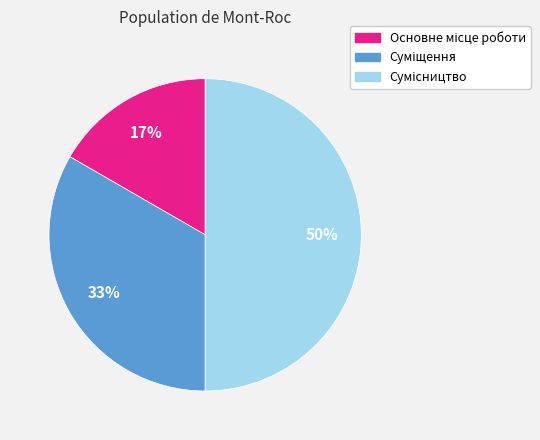

To the nearest percent, what is the difference between the largest and smallest slice percentages?

33%